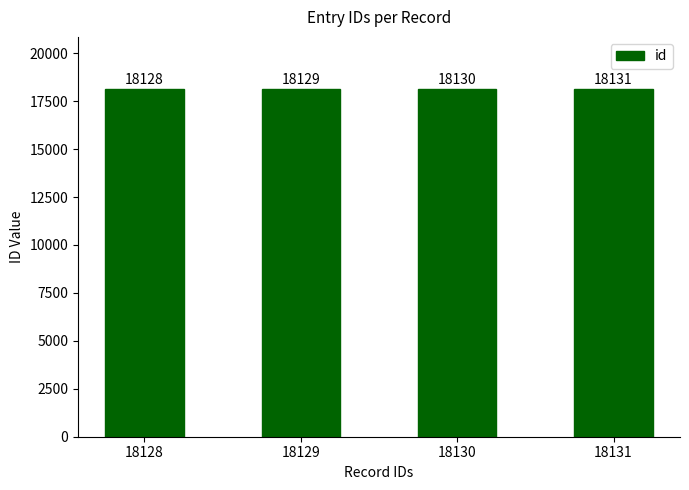

Is it true that the value at 18130 is 18130?

True